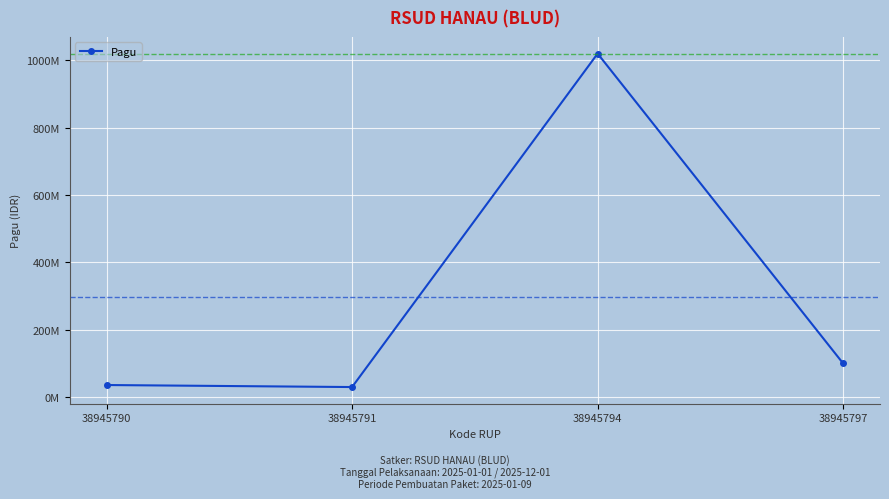

What is the value of the 2nd point from the left?

30000000